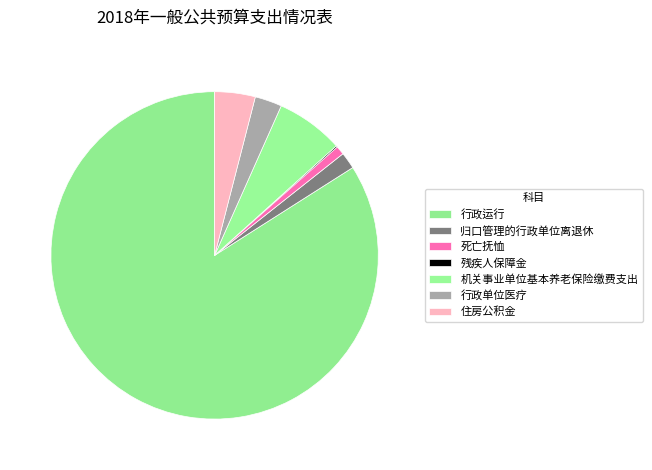

Between 行政单位医疗 and 机关事业单位基本养老保险缴费支出, which is larger?

机关事业单位基本养老保险缴费支出